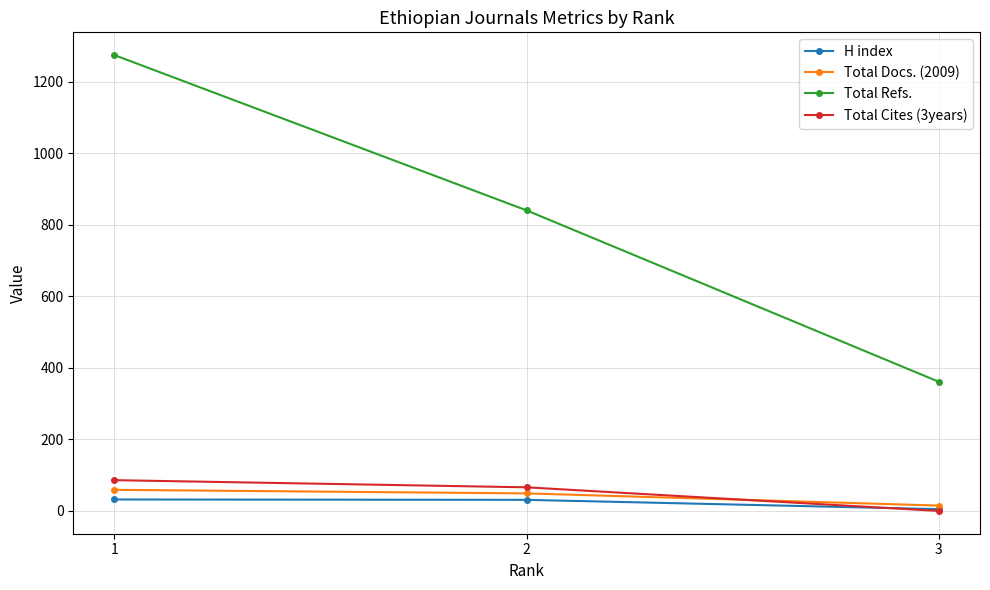

What is the greatest value displayed?

1274